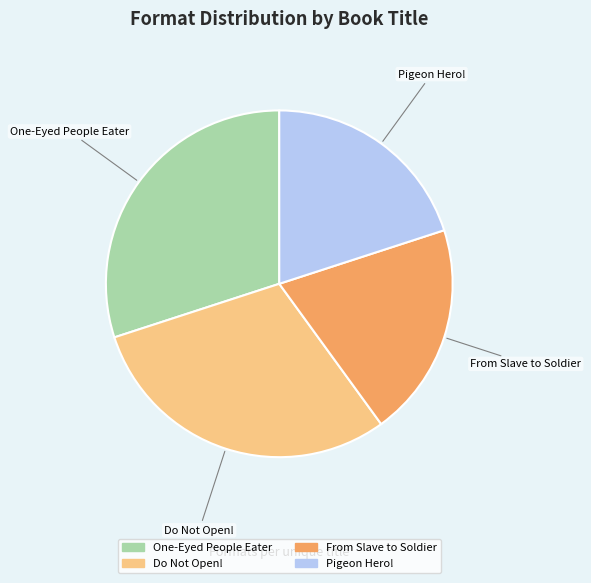

How many segments does this pie chart have?

4